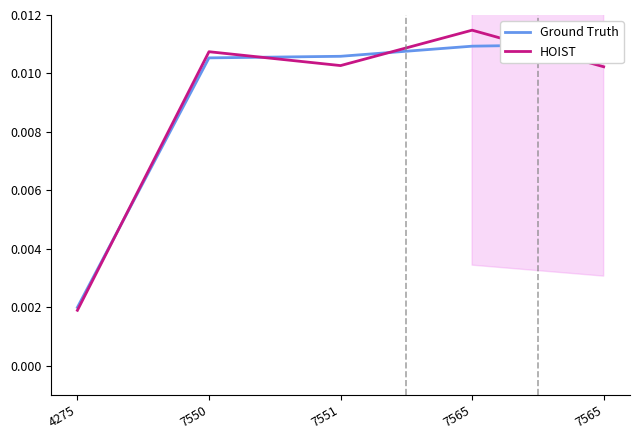

At how many categories does at least one series exceed 0?

5